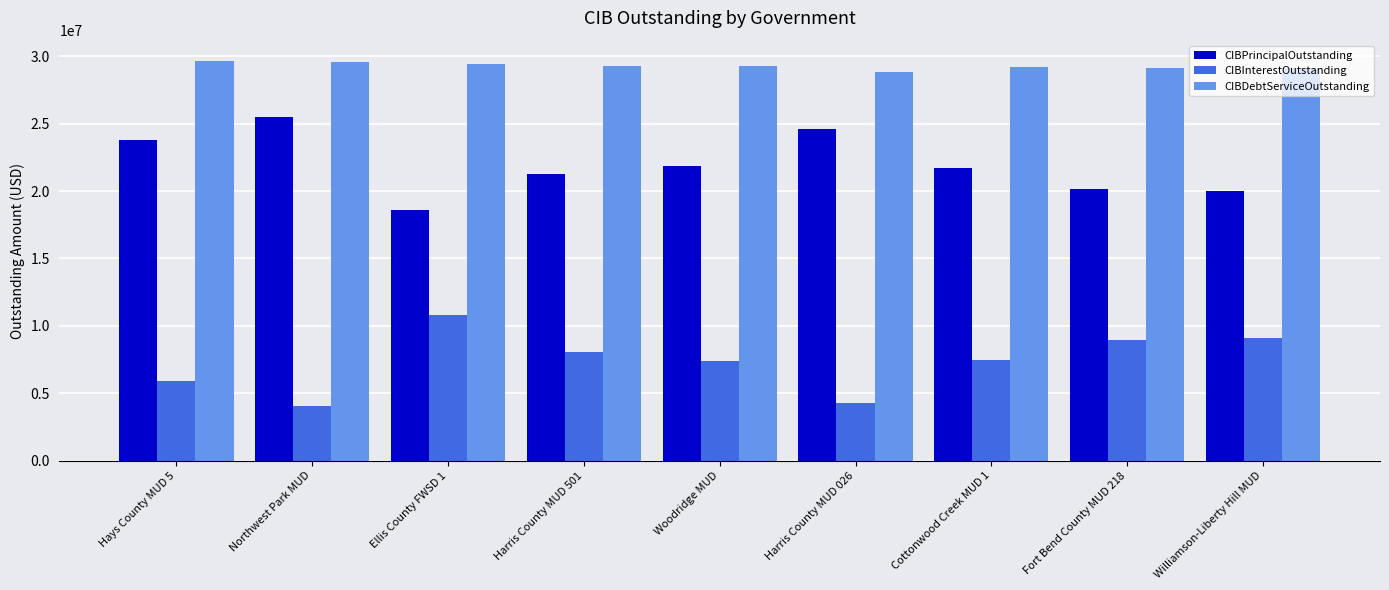

List the series in order of their overall mean, highest first.

CIBDebtServiceOutstanding, CIBPrincipalOutstanding, CIBInterestOutstanding